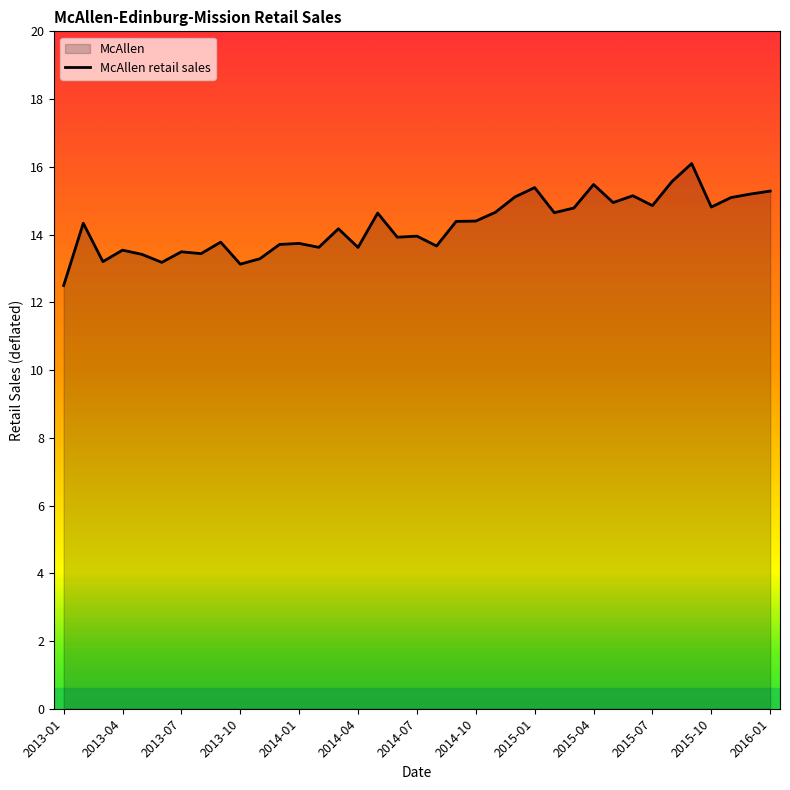

Rank the categories by value from highest to lowest.

2015-09, 2015-08, 2015-04, 2015-01, 2016-01, 2015-12, 2015-06, 2014-12, 2015-11, 2015-05, 2015-07, 2015-10, 2015-03, 2014-11, 2015-02, 2014-05, 2014-10, 2014-09, 2013-02, 2014-03, 2014-07, 2014-06, 2013-09, 2014-01, 2013-12, 2014-08, 2014-02, 2014-04, 2013-04, 2013-07, 2013-08, 2013-05, 2013-11, 2013-03, 2013-06, 2013-10, 2013-01